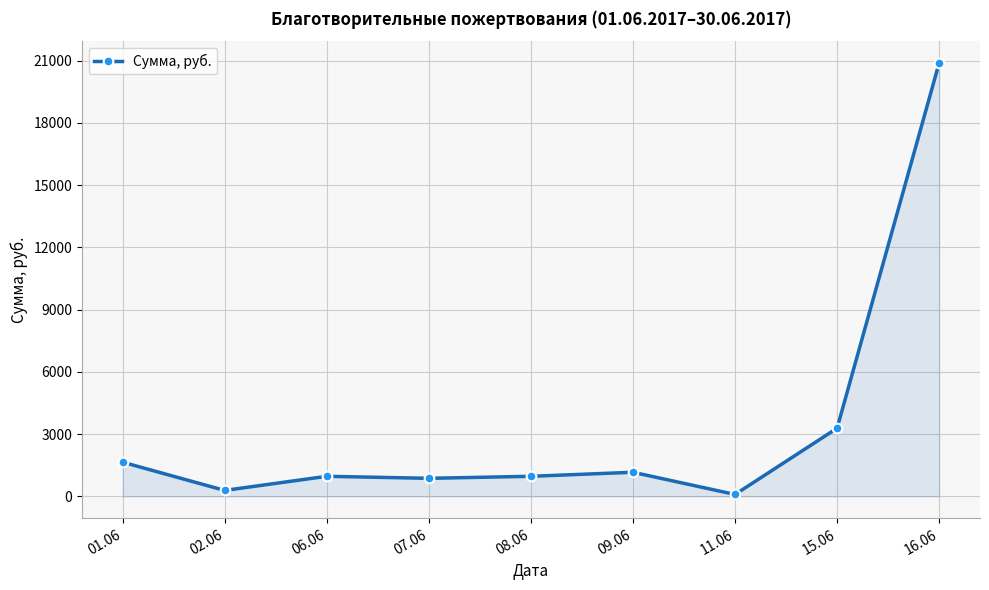

What position from the left is 06.06?

3